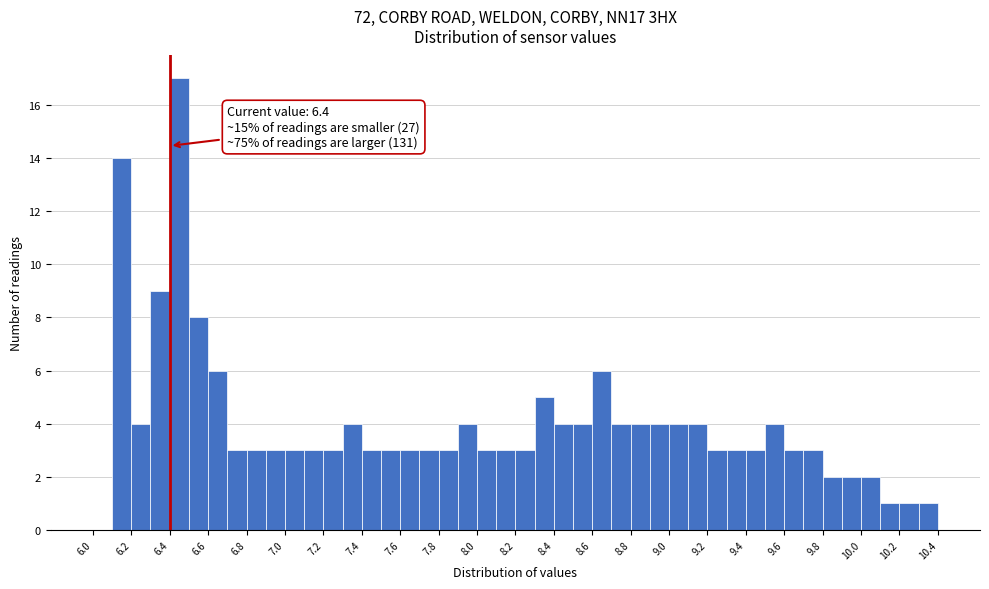

Which range on the x-axis has the tallest bar?

6.4 to 6.5